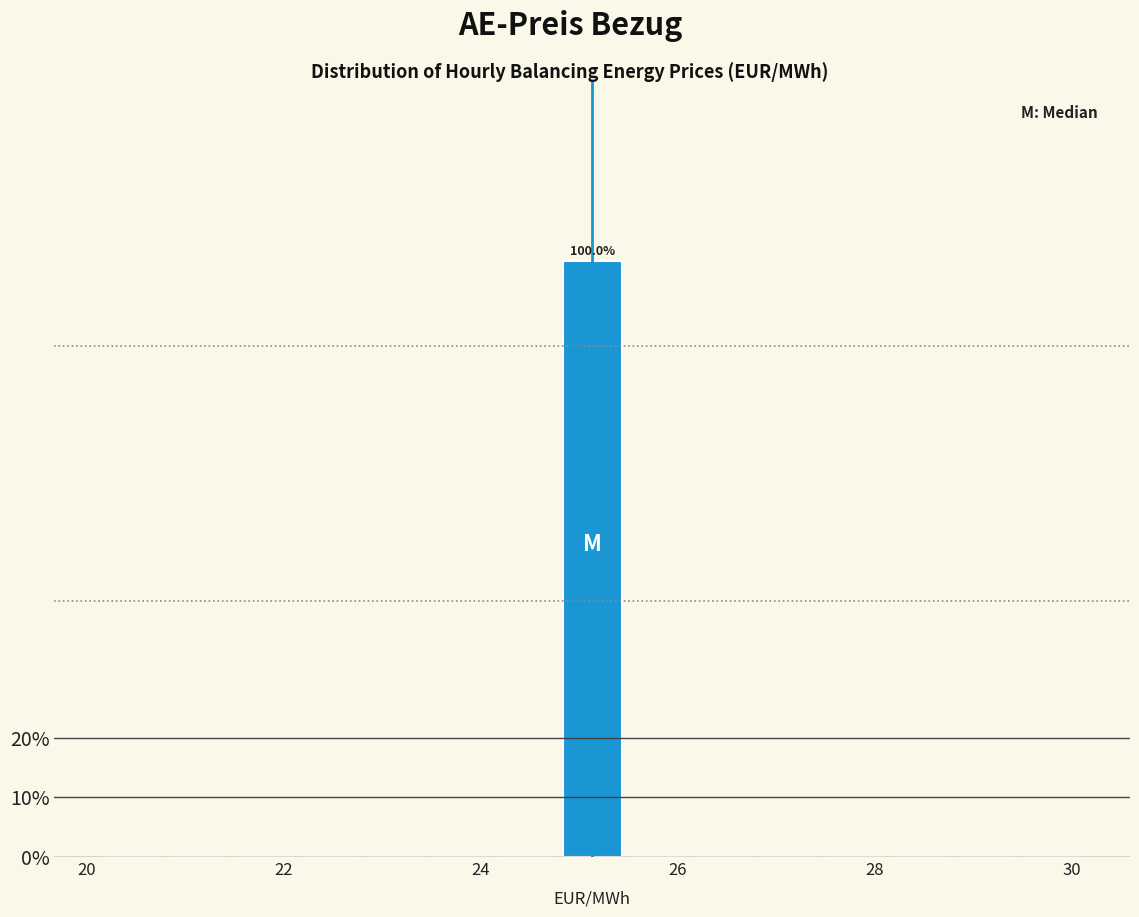

Around what value on the x-axis is the tallest bar? Give the approximate position of its centre, as read against the axis.

25.2